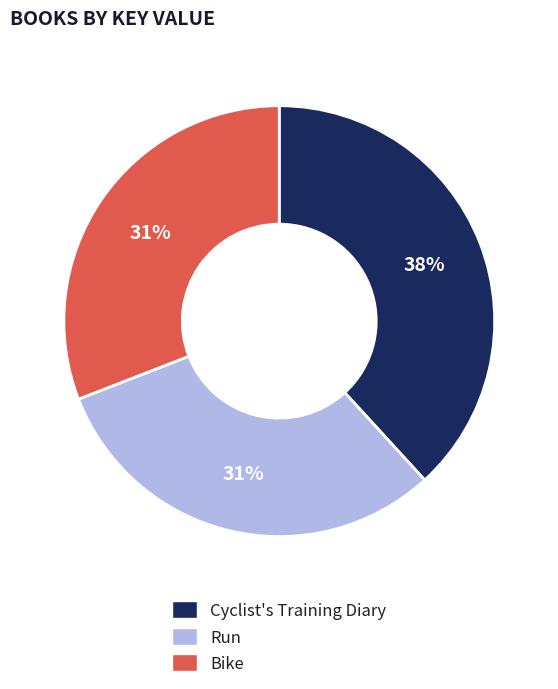

Which category has the biggest portion of the pie?

Cyclist's Training Diary